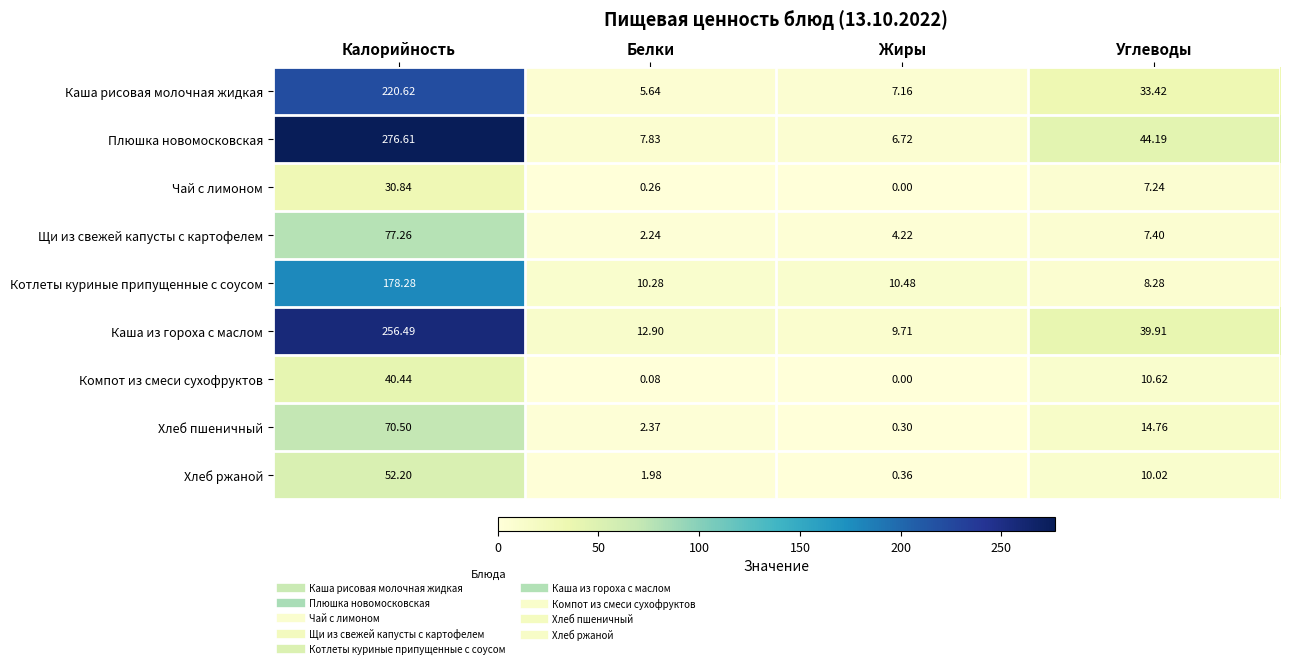

Which series has the widest spread of values?

Плюшка новомосковская